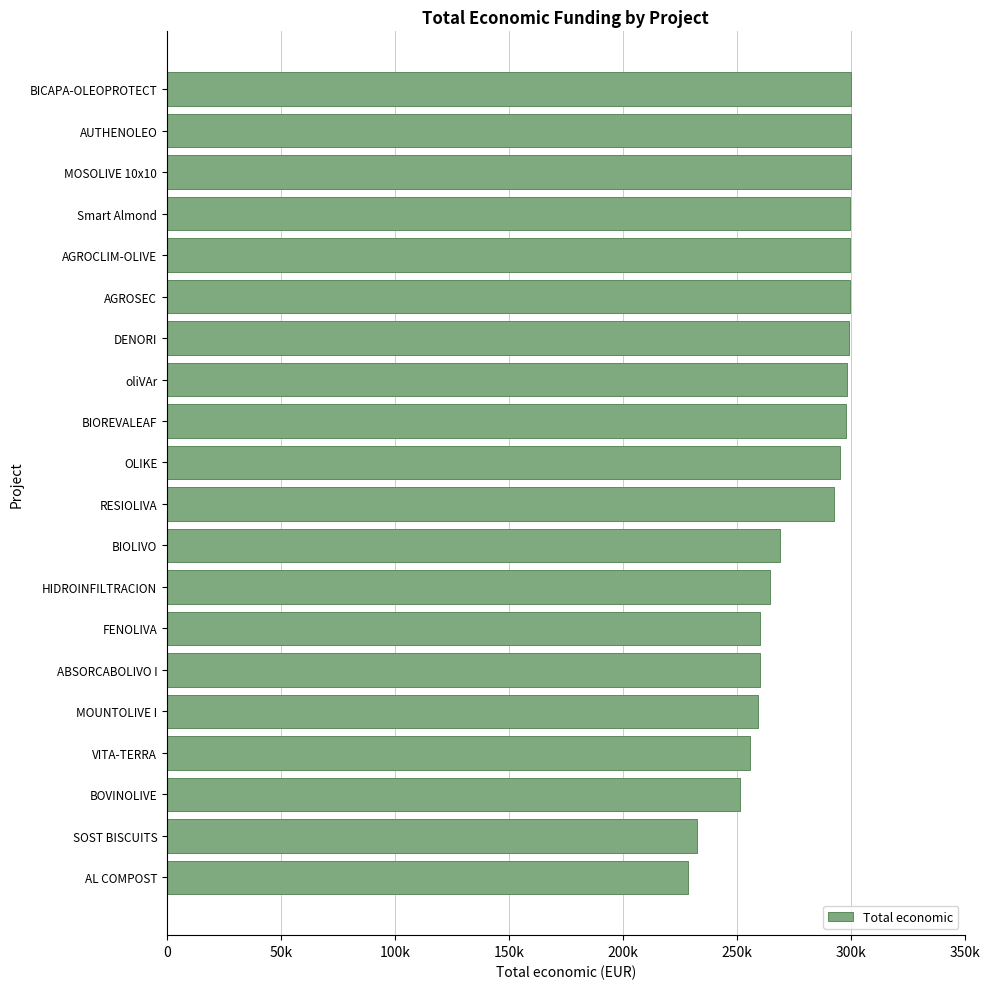

Are the bars horizontal?

Yes